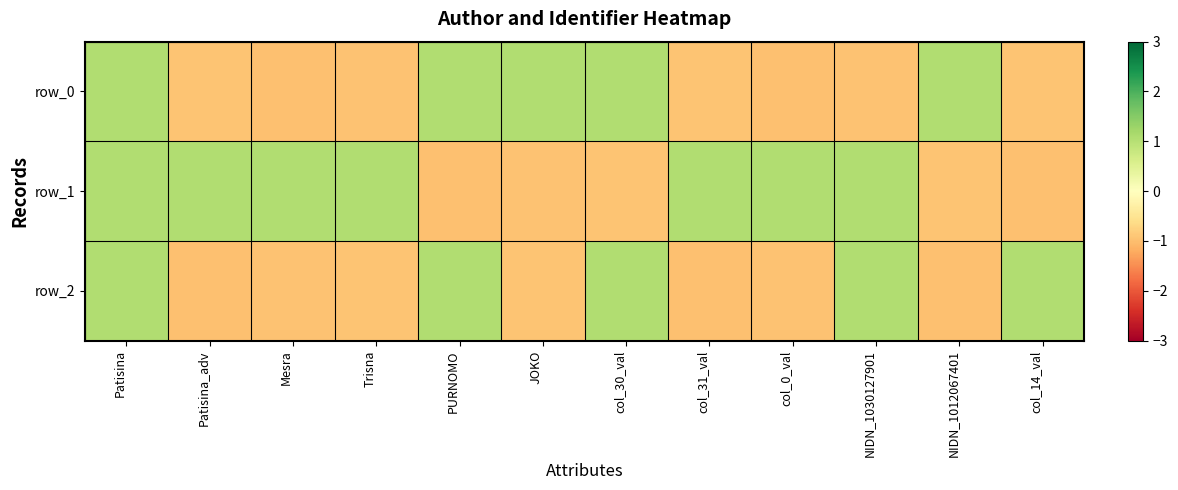

Which has a higher value, PURNOMO or JOKO?

PURNOMO